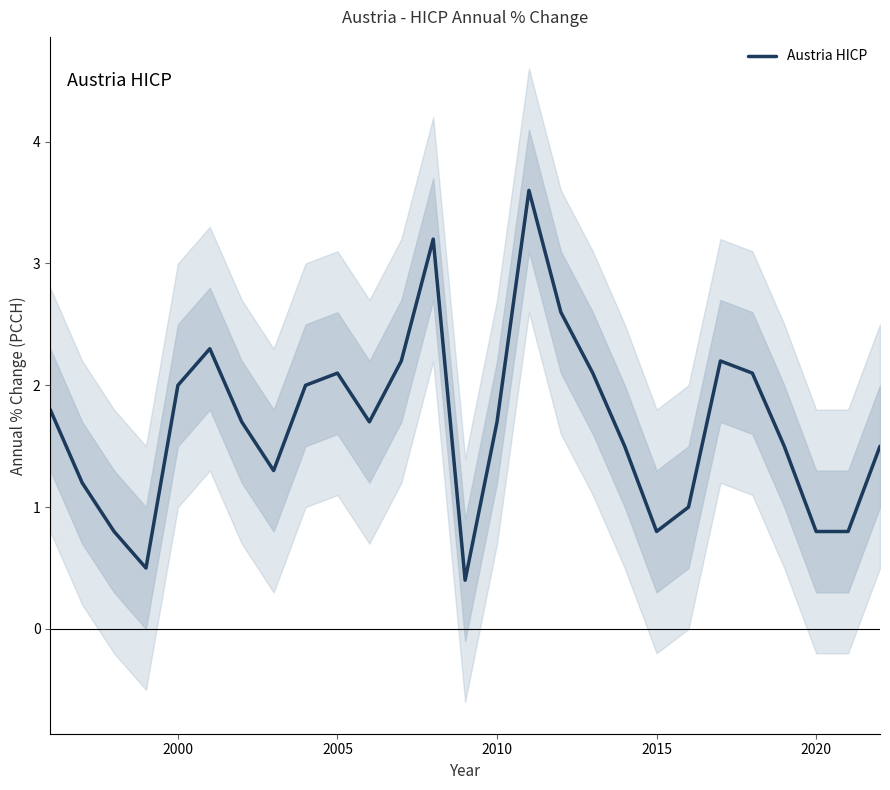

What is the minimum value for Austria HICP?

0.4